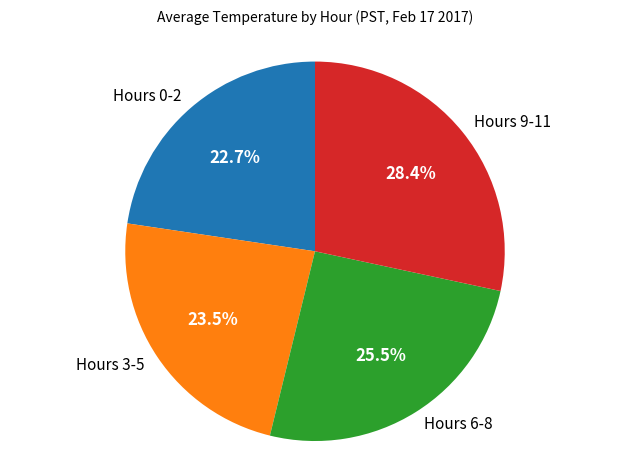

How many slices are in this pie chart?

4